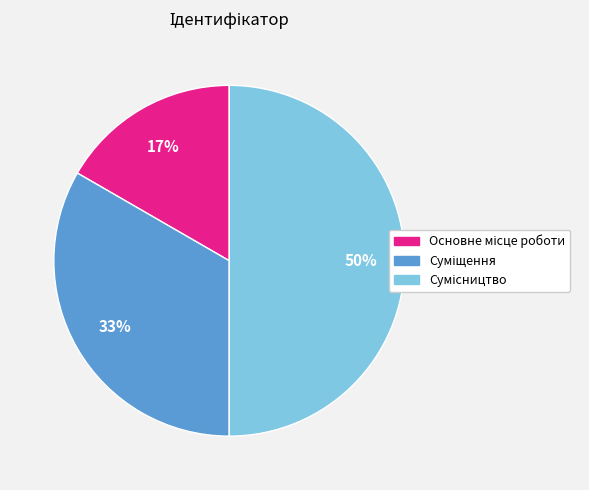

To the nearest percent, what is the difference between the largest and smallest slice percentages?

33%